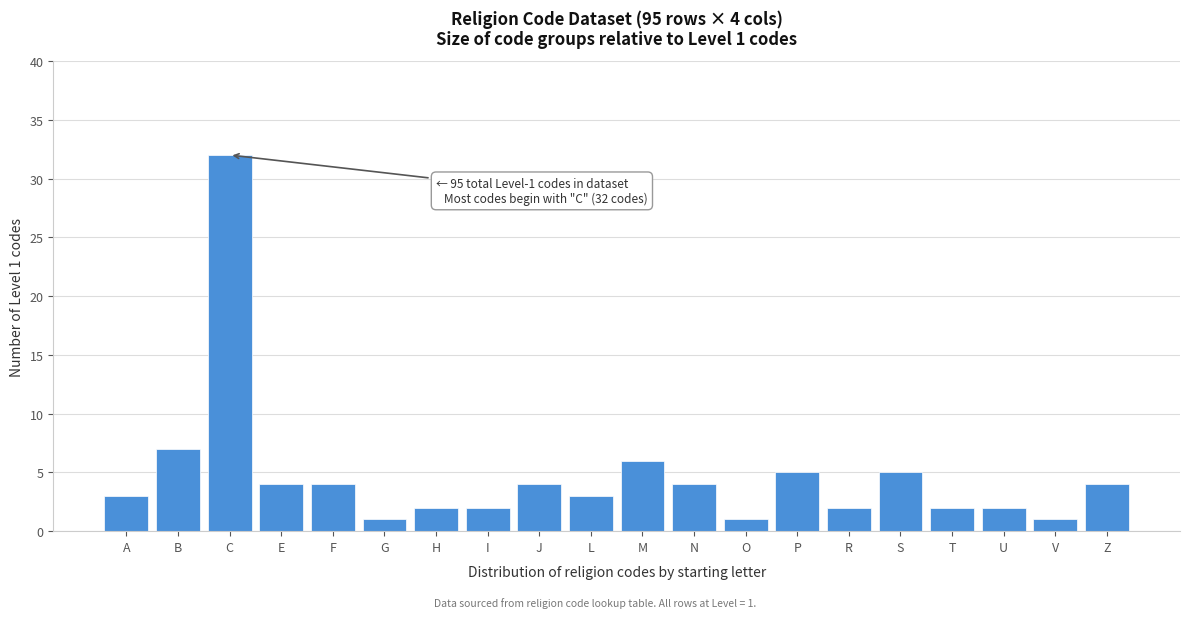

Reading left to right, extract all data points from this chart.

3	7	32	4	4	1	2	2	4	3	6	4	1	5	2	5	2	2	1	4